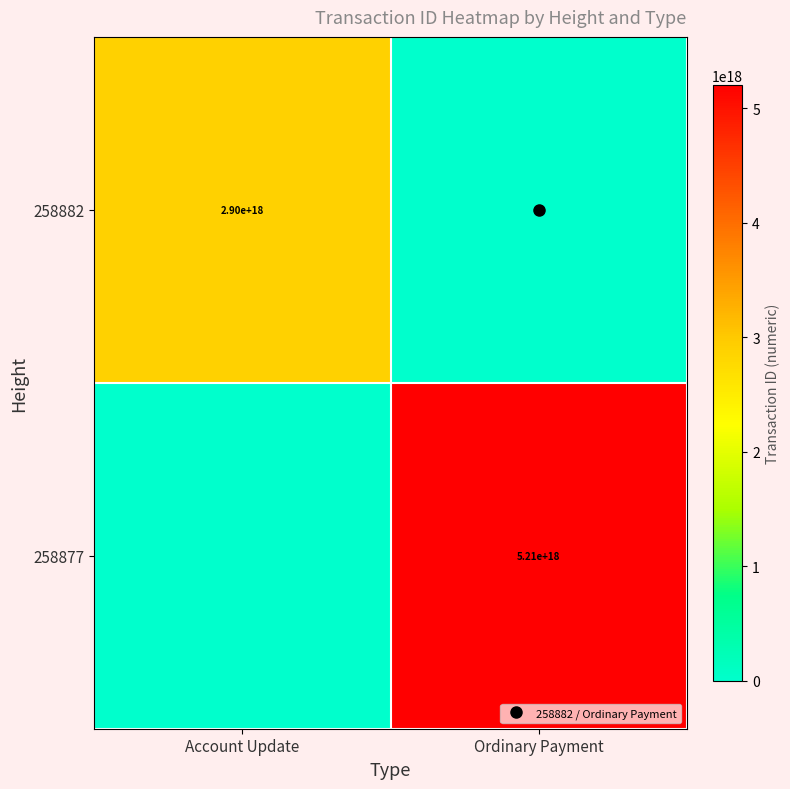

What is the difference between the maximum and minimum values in the 258882 series?

2897789913206580736